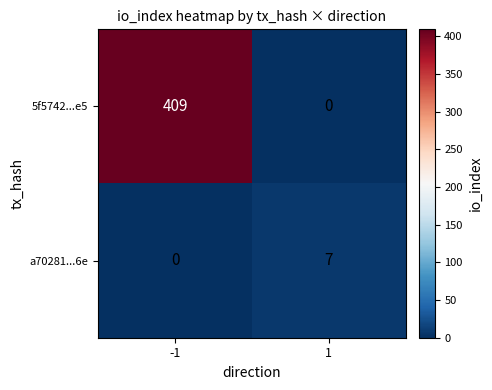

The 5f5742...e5 series shows 0 at 1. True or false?

True